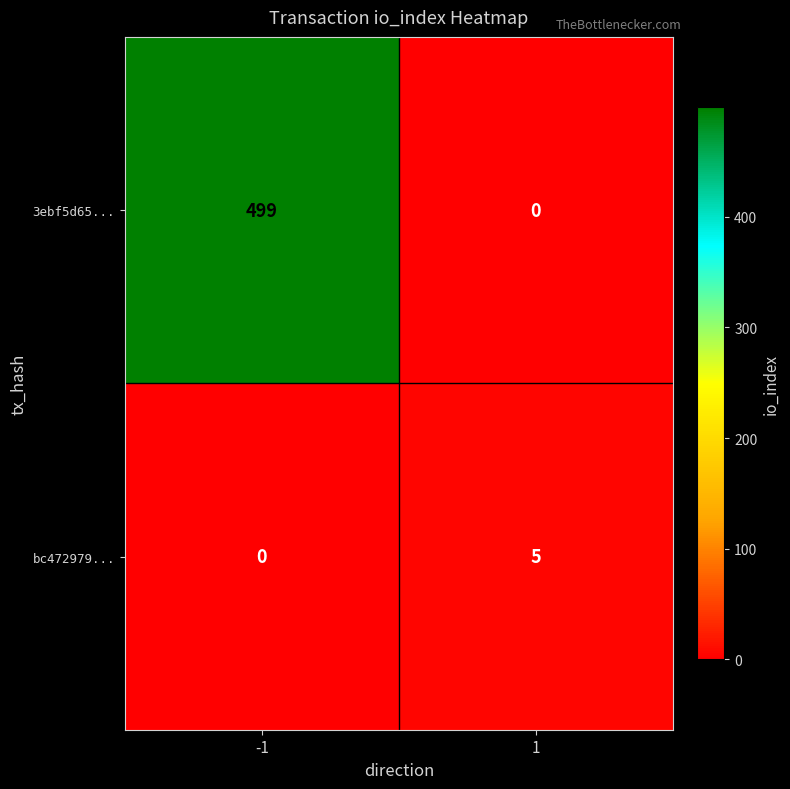

Which series has the widest spread of values?

3ebf5d65...